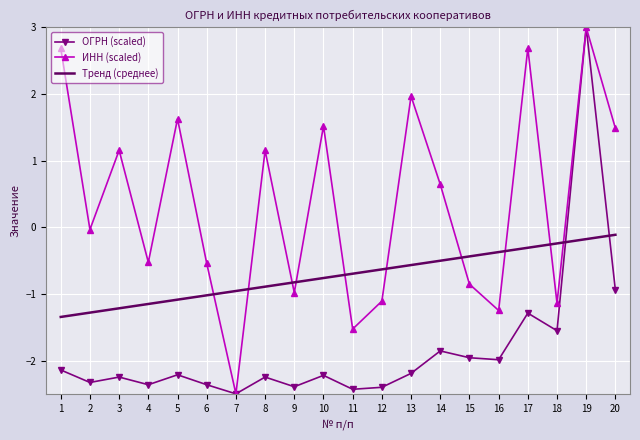

At 14, list the series in order from largest to smallest.

ИНН (scaled), Тренд (среднее), ОГРН (scaled)